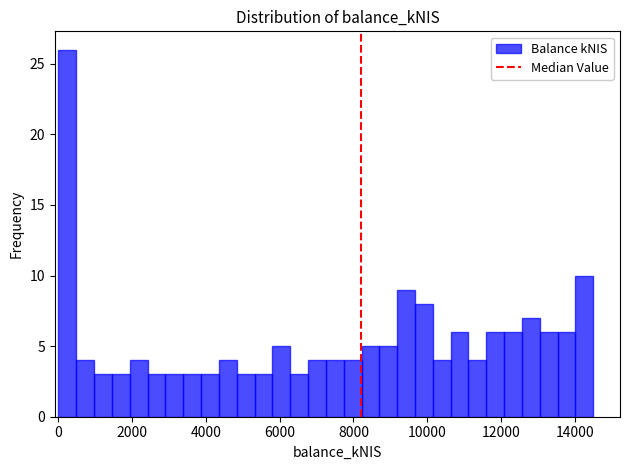

Read against the x-axis, roughly where is the centre of the tallest bar?

200